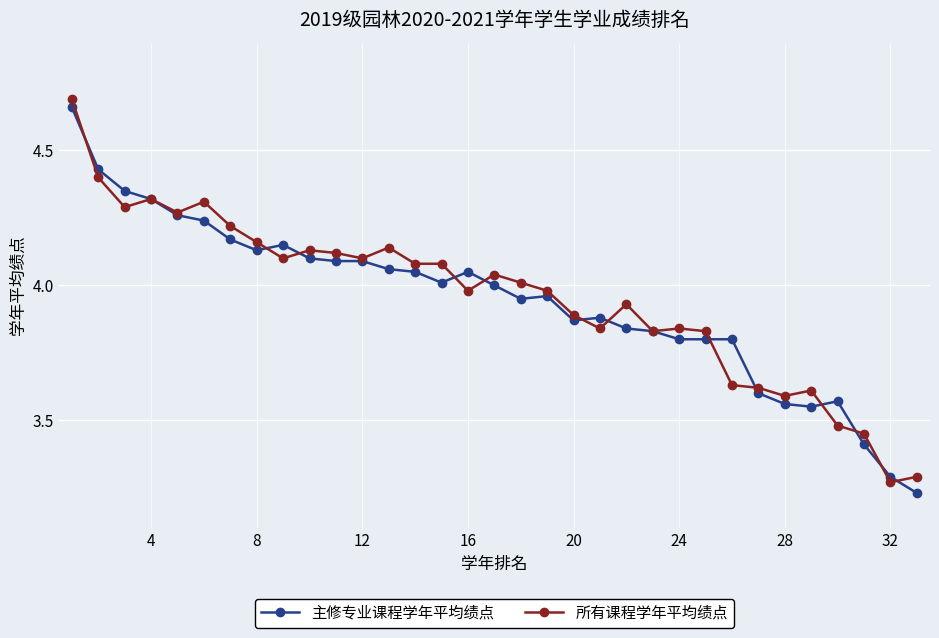

How many lines are shown in the chart?

2